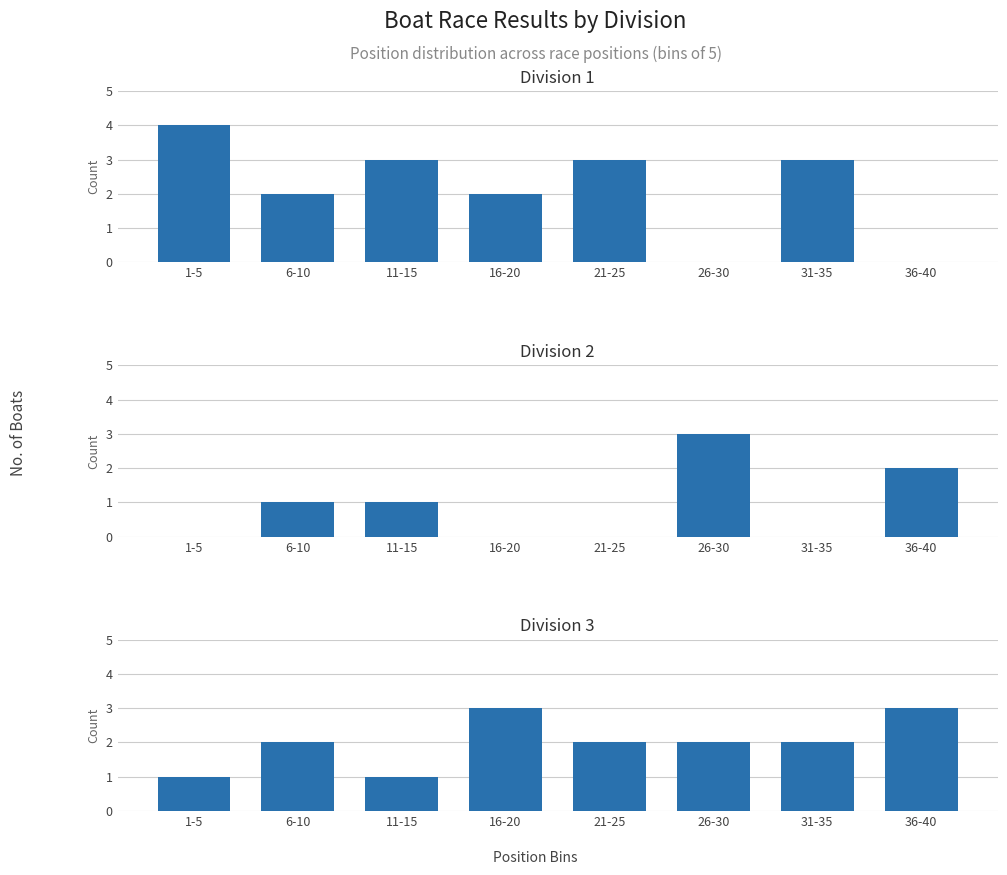

At which category is the sum across all series the highest?

1-5